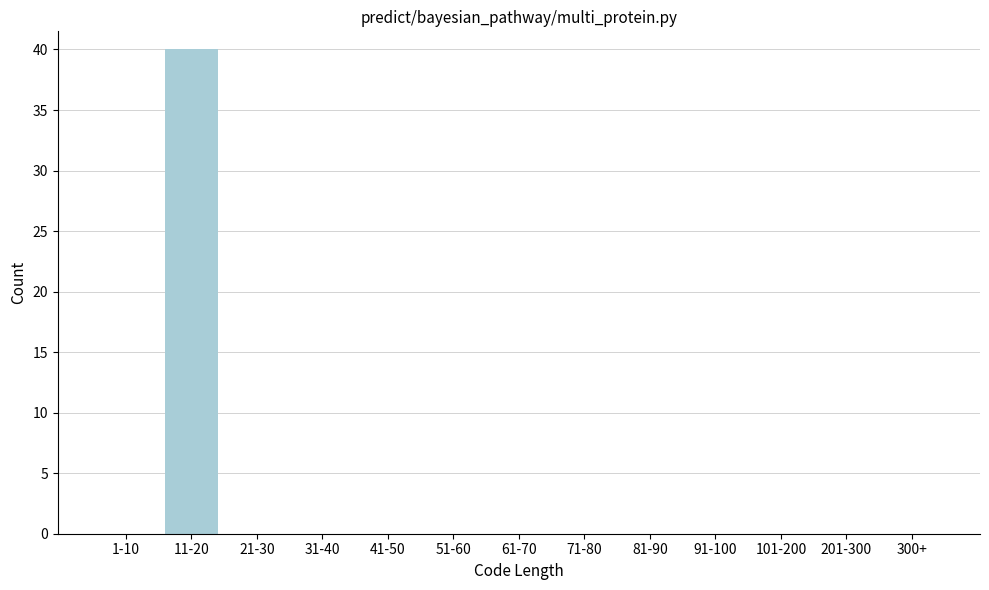

Reading left to right, what are all the values shown in this chart?

1-10=0	11-20=40	21-30=0	31-40=0	41-50=0	51-60=0	61-70=0	71-80=0	81-90=0	91-100=0	101-200=0	201-300=0	300+=0